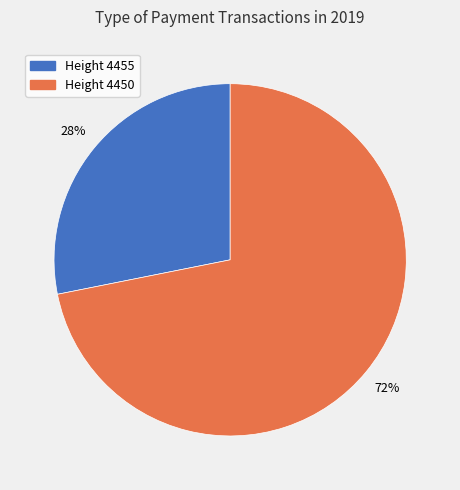

To the nearest percent, what is the average slice percentage?

50%